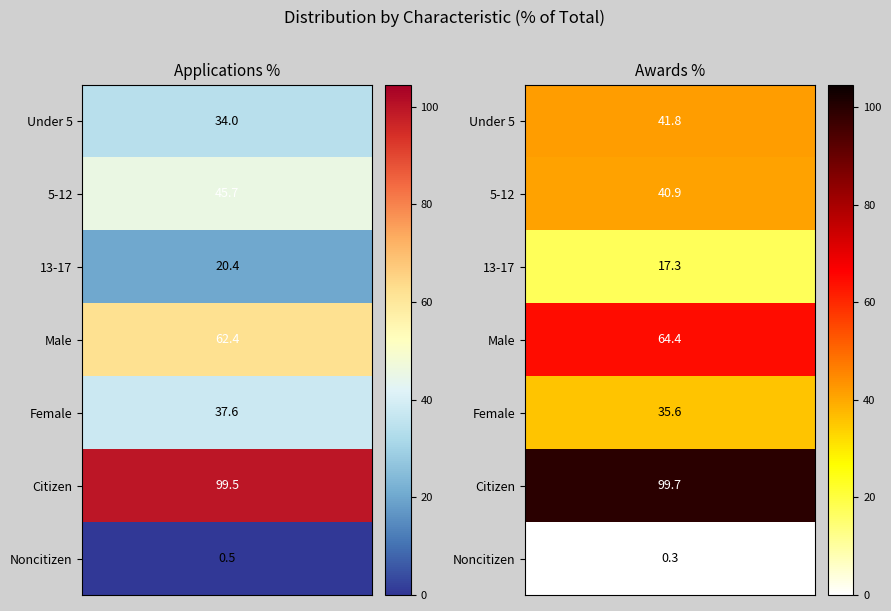

What is the average value of the 13-17 series?

18.9